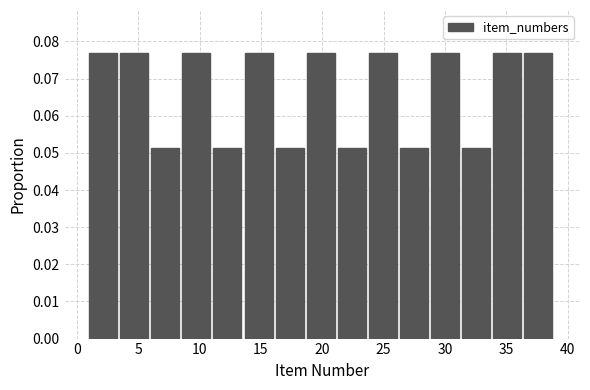

Reading left to right, transcribe this chart: for each bar, give the range it covers on the x-axis and its height. Neither the bar edges nor the heights are printed on the chart, so give them approximately, as read against the axes.

1.0 to 3.5: 0.077
3.5 to 6.0: 0.077
6.0 to 8.5: 0.051
8.5 to 11.0: 0.077
11.0 to 13.5: 0.051
13.5 to 16.0: 0.077
16.0 to 18.5: 0.051
18.5 to 21.5: 0.077
21.5 to 24.0: 0.051
24.0 to 26.5: 0.077
26.5 to 29.0: 0.051
29.0 to 31.5: 0.077
31.5 to 34.0: 0.051
34.0 to 36.5: 0.077
36.5 to 39.0: 0.077